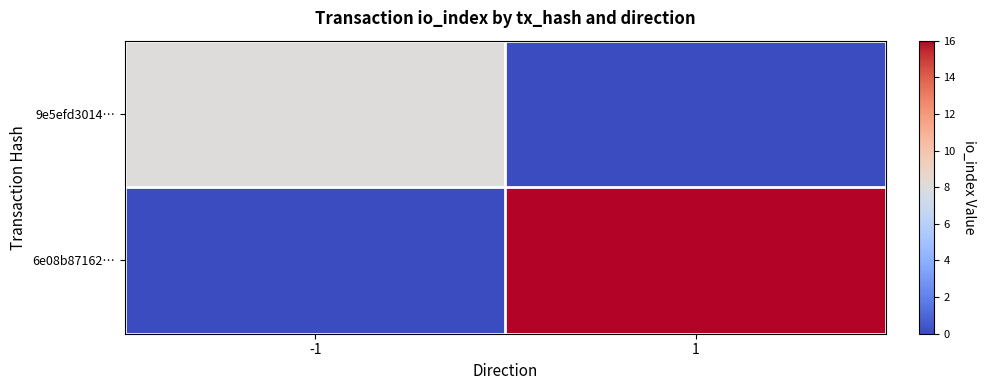

At how many categories does at least one series exceed 1?

2